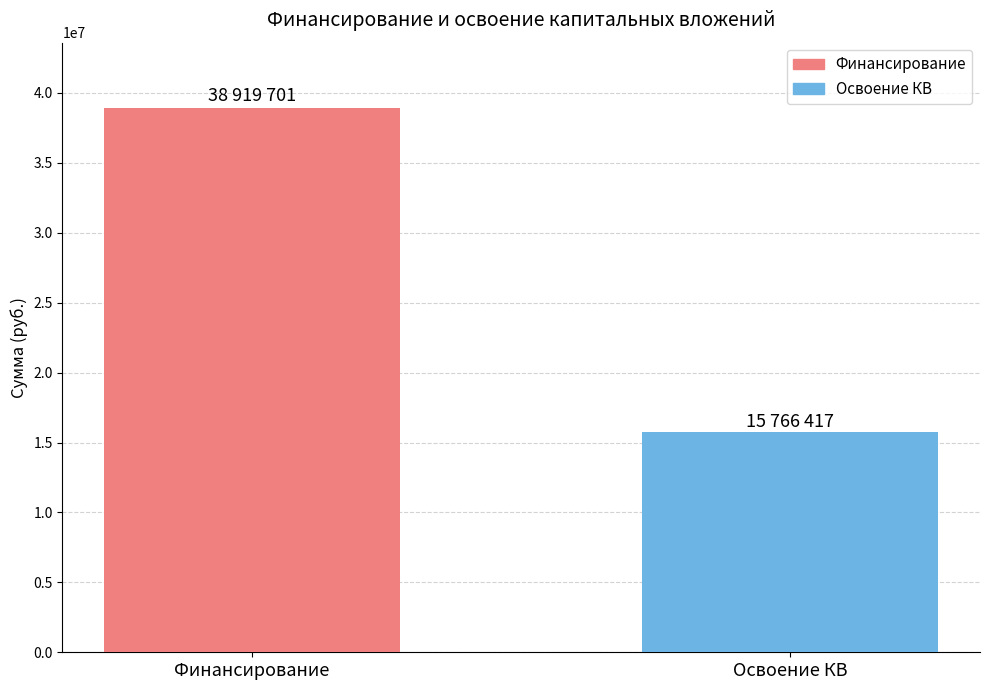

Rank the series by their maximum value, from lowest to highest.

Освоение КВ, Финансирование